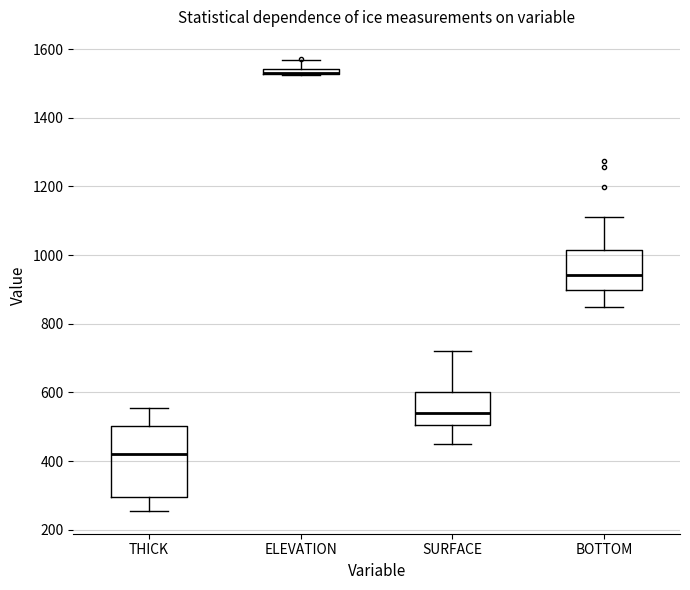

Where does the median line of the box for THICK sit on the y-axis? The values are not printed on the chart, so give them approximately, as read against the axis.

420